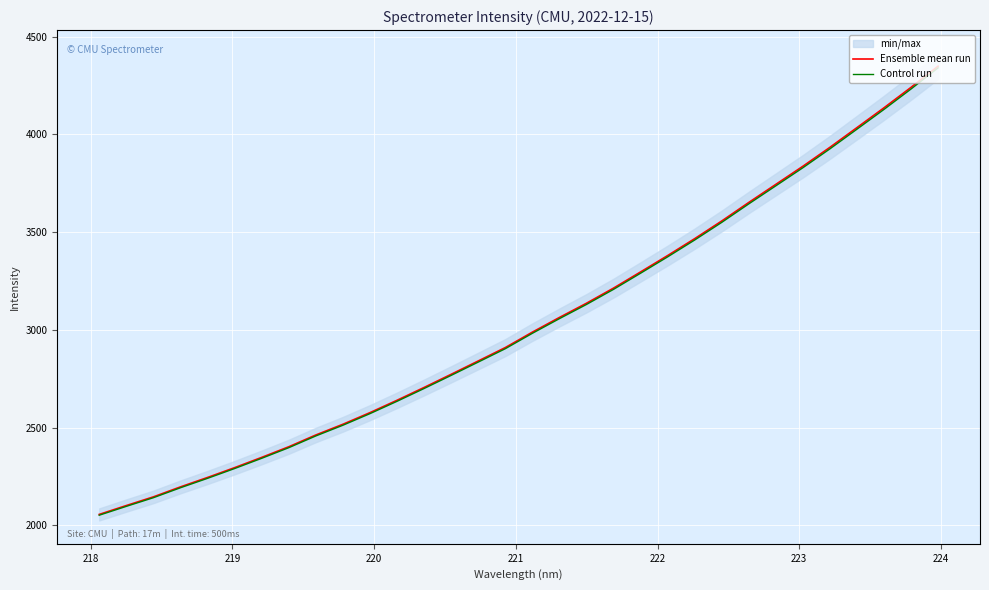

True or false: Control run and Ensemble mean run intersect in this chart.

False